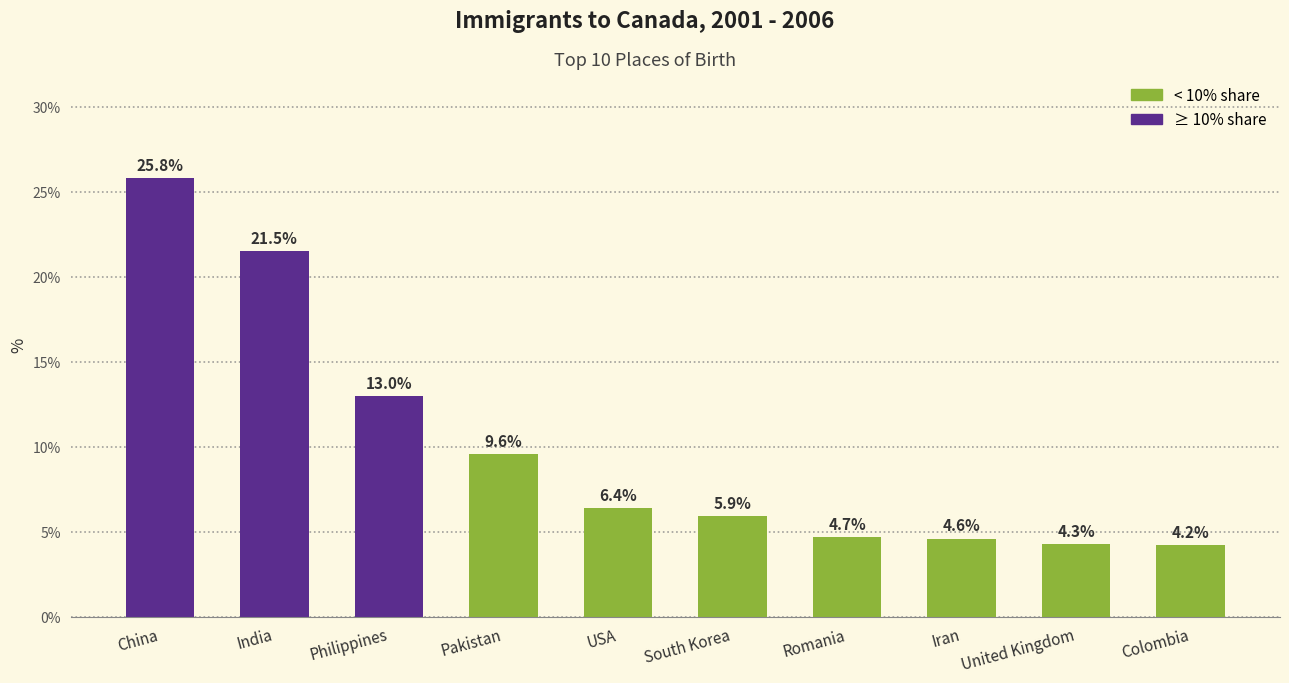

What is the ratio of the value at South Korea to the value at India?

0.3